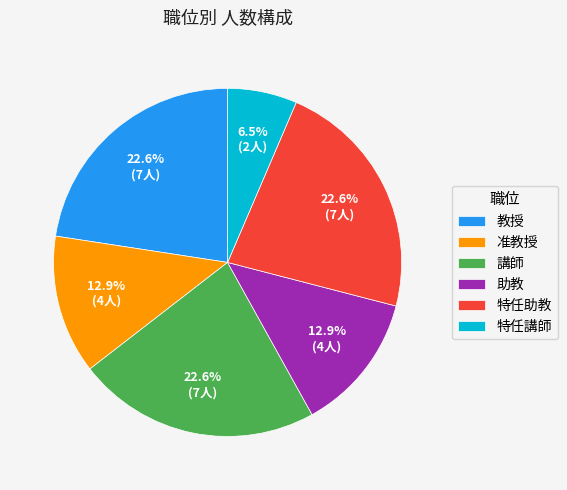

To the nearest percent, what is the combined percentage of 講師 and 助教?

35%